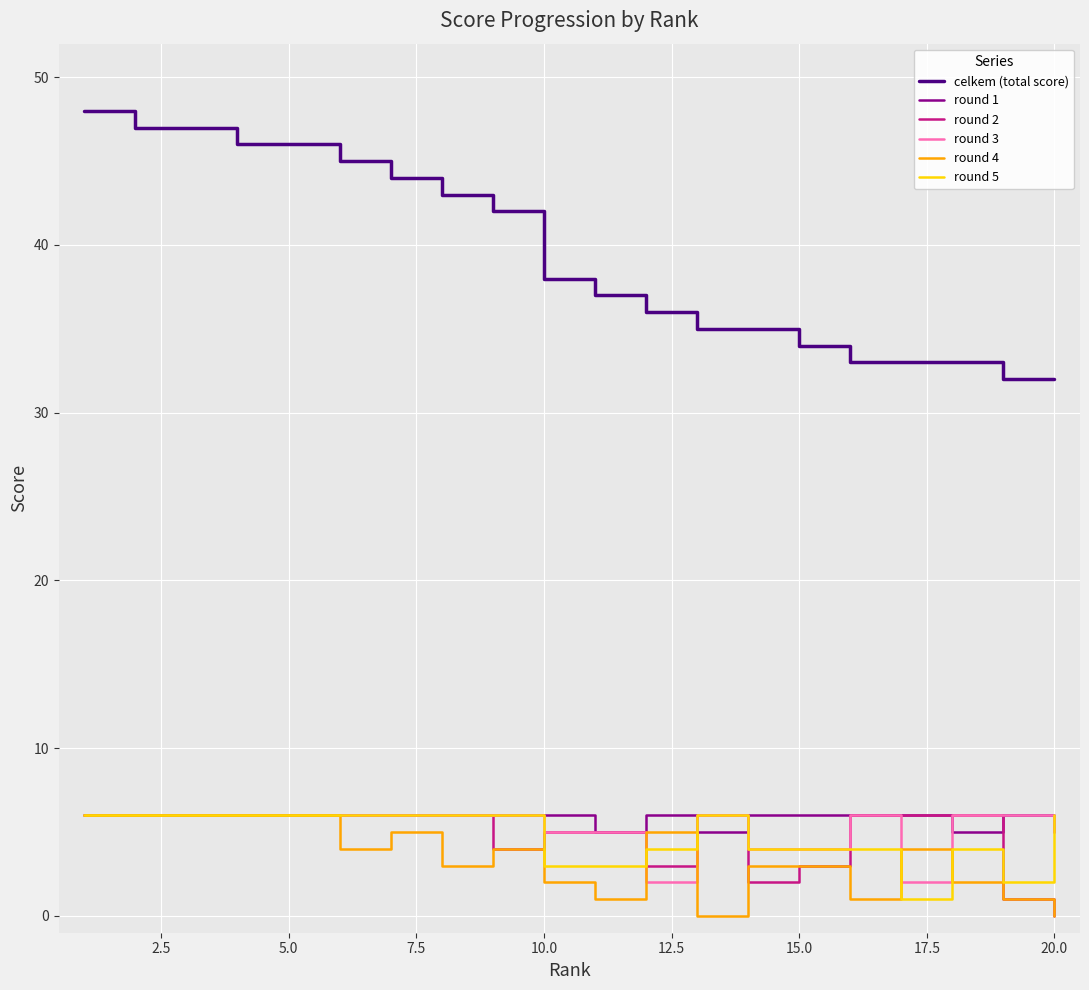

What is the maximum value shown in the chart?

48